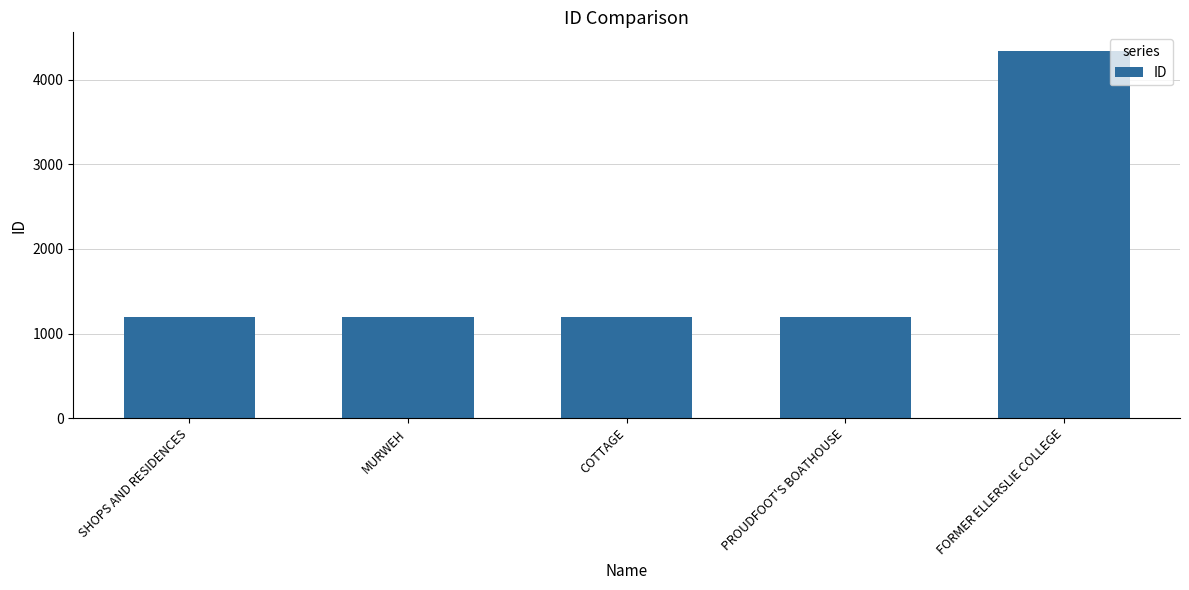

What is the sum of all values?

9131